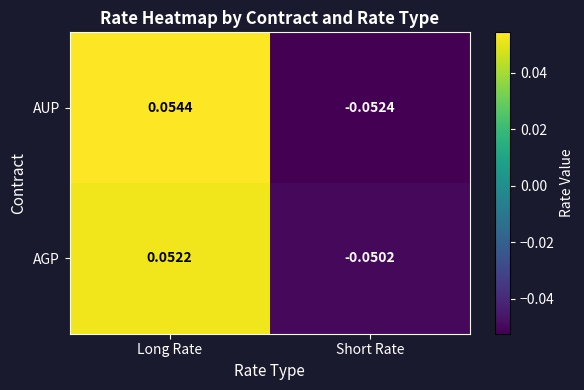

Which series changed the most between Long Rate and Short Rate?

AUP